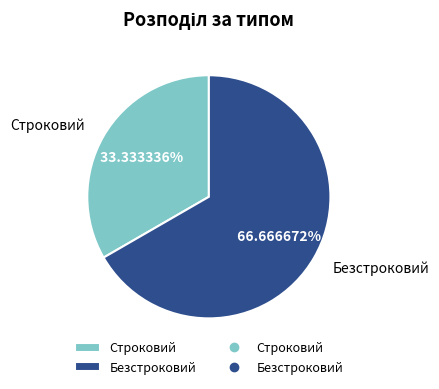

To the nearest percent, what is the combined percentage of Строковий and Безстроковий?

100%